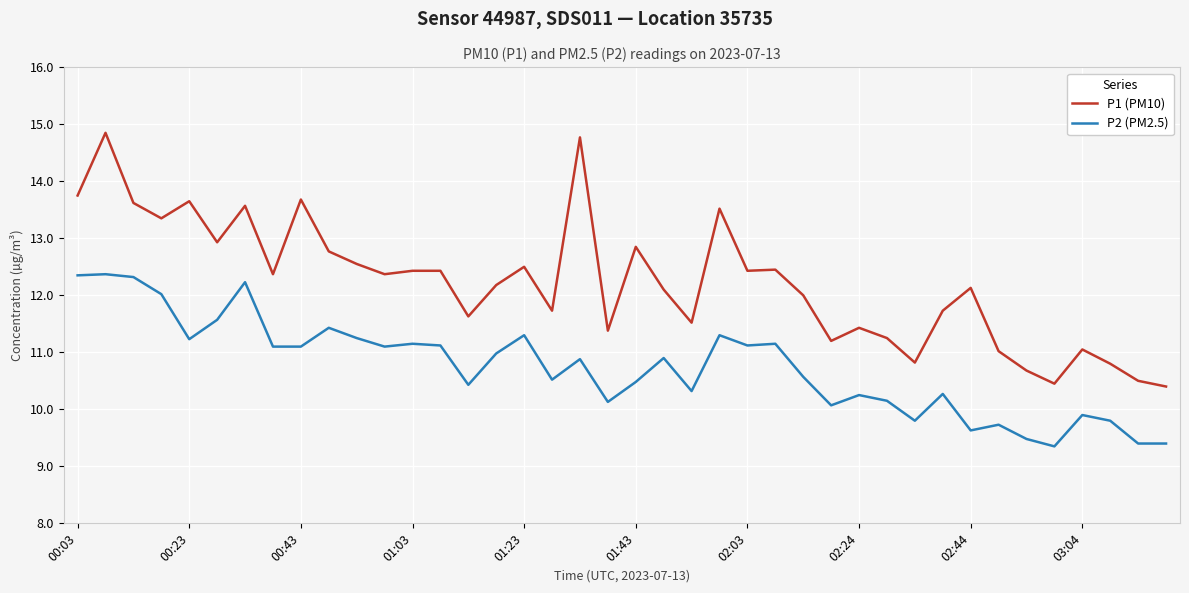

Which series has the largest range (max minus min)?

P1 (PM10)